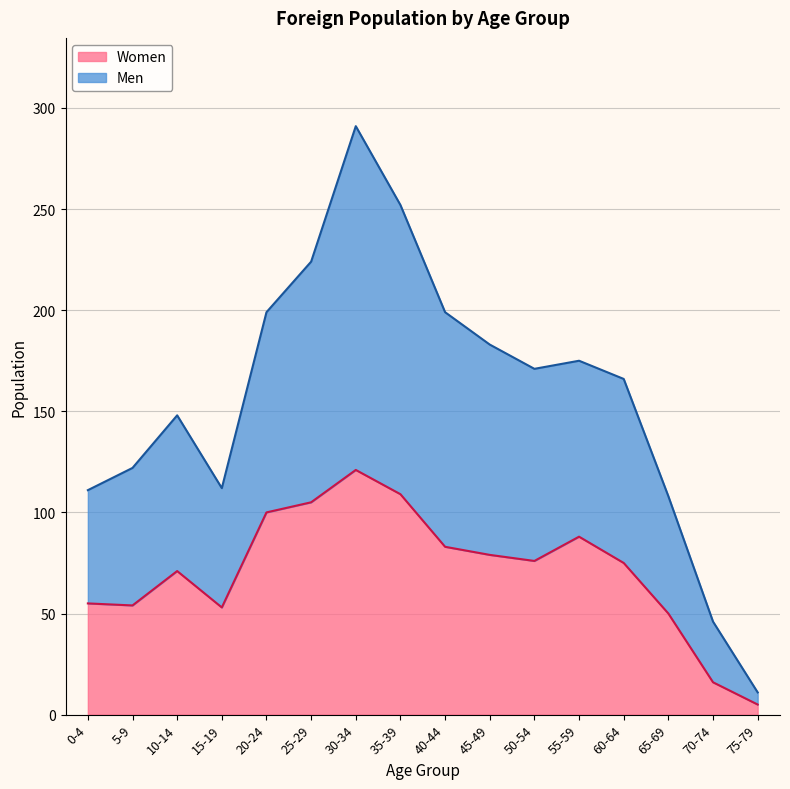

What position from the left is 60-64?

13